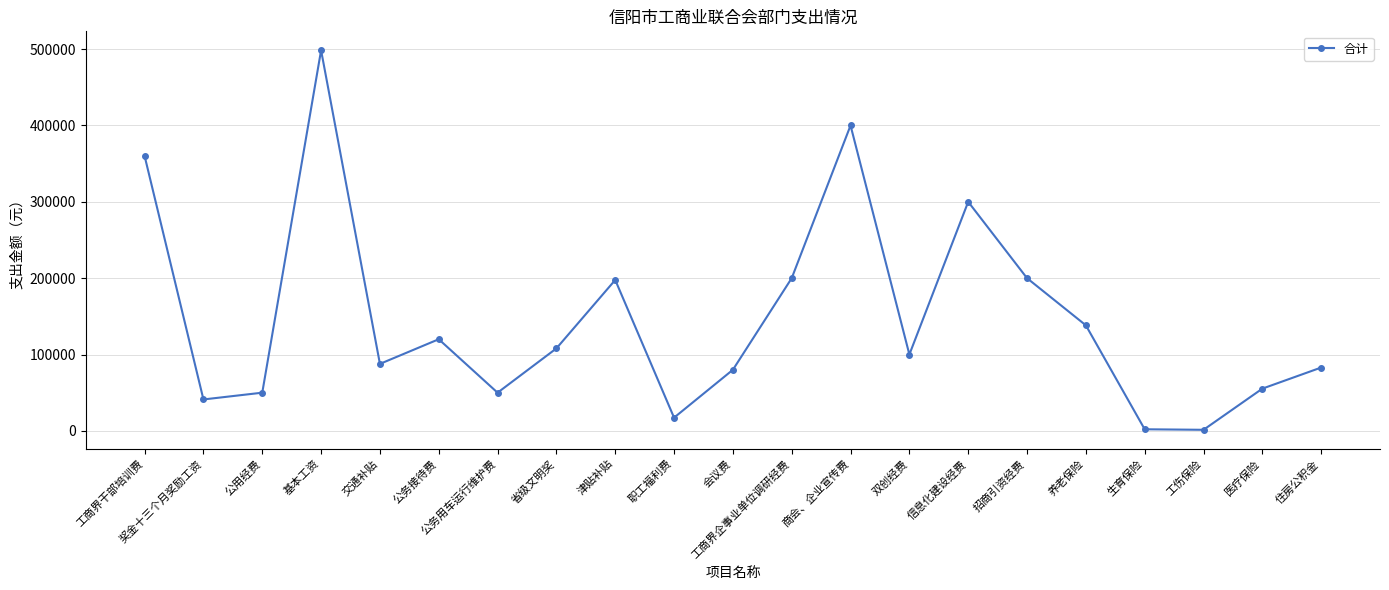

Where is the first local minimum?

奖金十三个月奖励工资